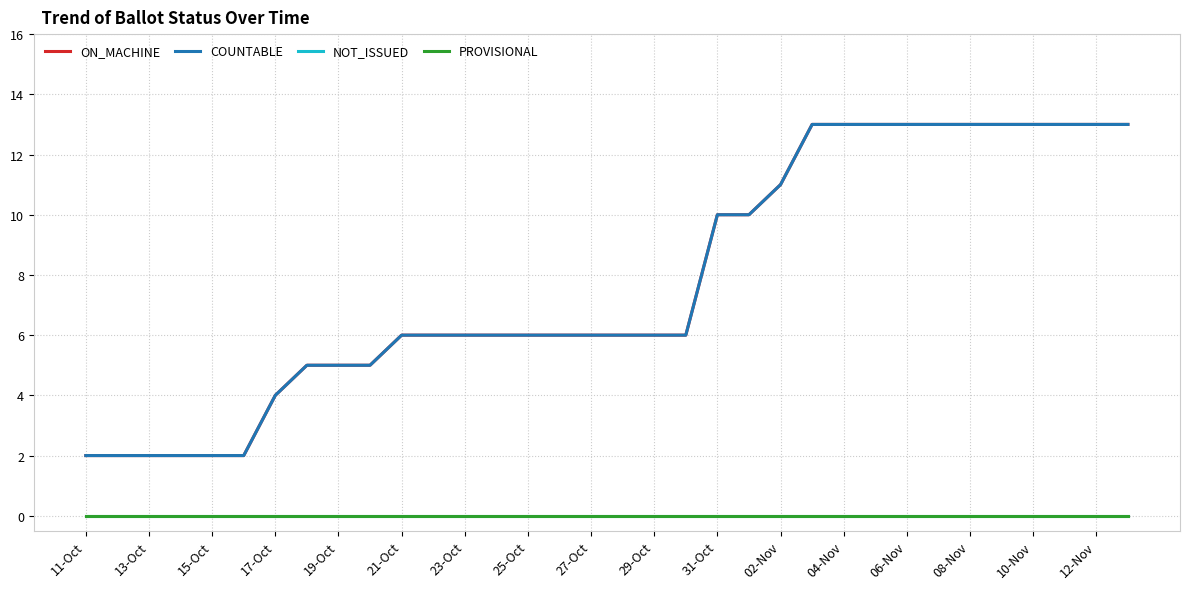

How many lines are shown in the chart?

4